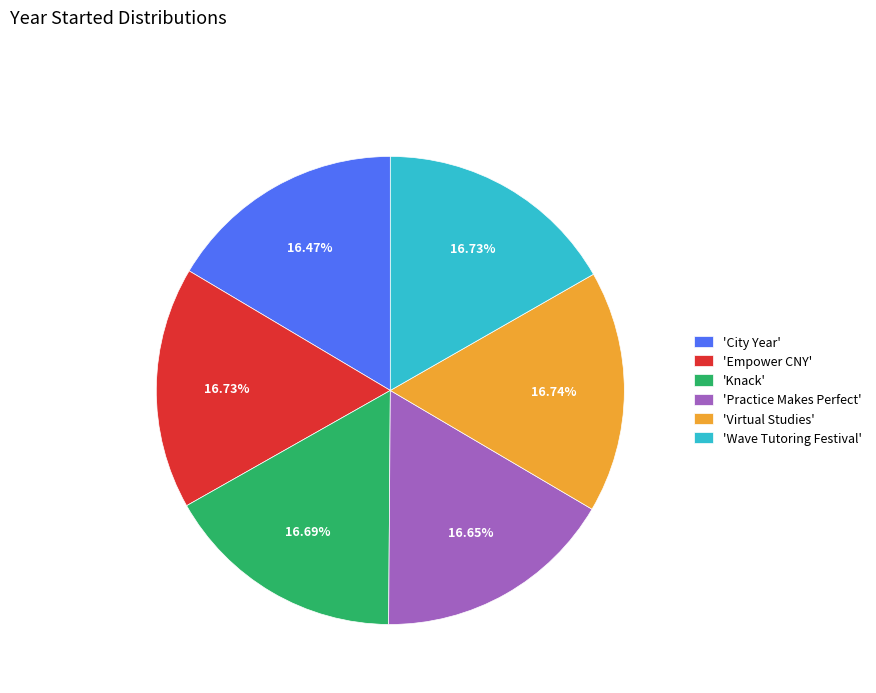

Combined, do 'Empower CNY' and 'Knack' account for over 50%?

No